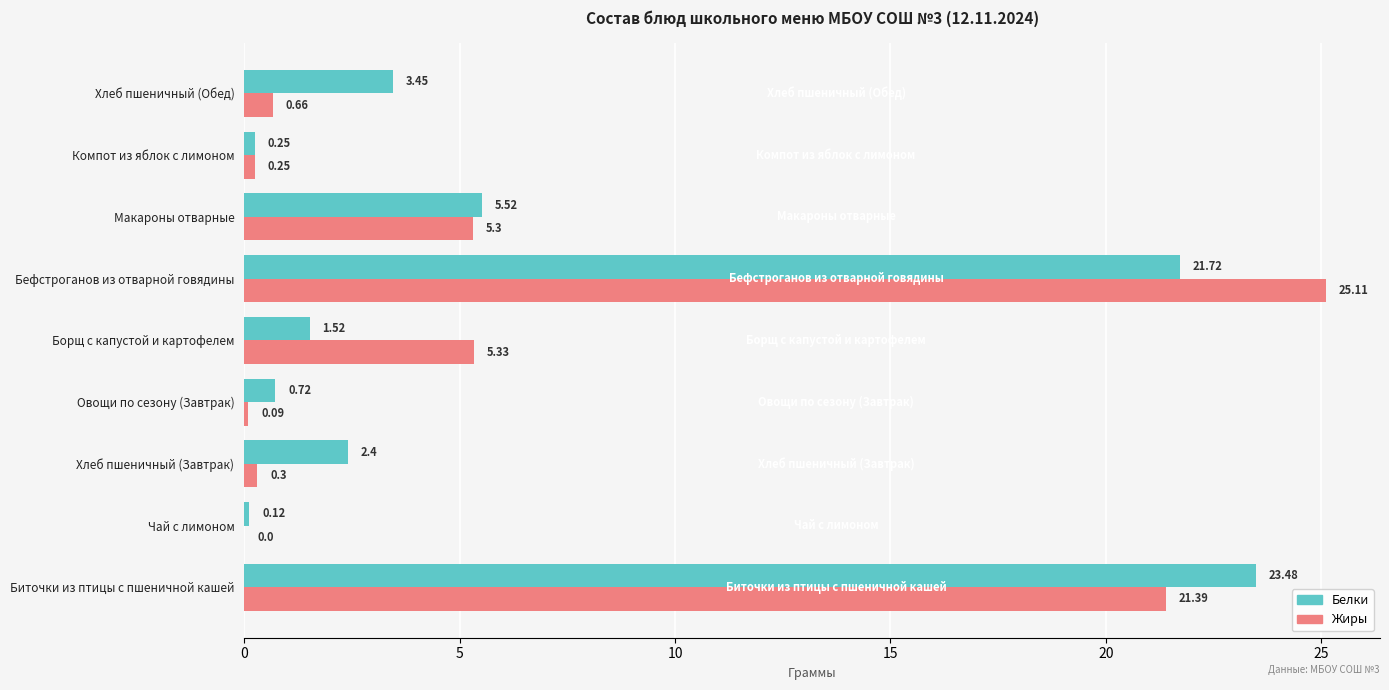

At which category does the chart reach its peak across all series?

Бефстроганов из отварной говядины